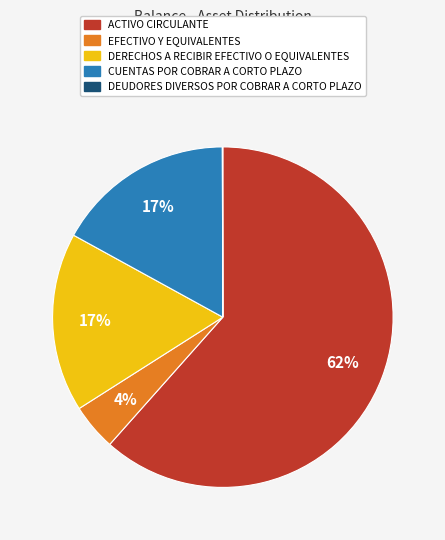

To the nearest percent, what is the combined percentage of CUENTAS POR COBRAR A CORTO PLAZO and ACTIVO CIRCULANTE?

79%